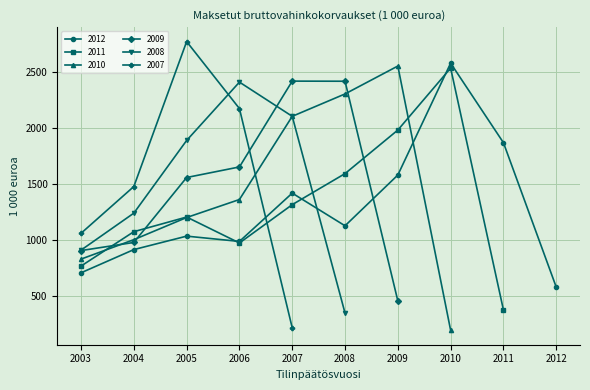

Which category has the highest value in the 2008 series?

2006